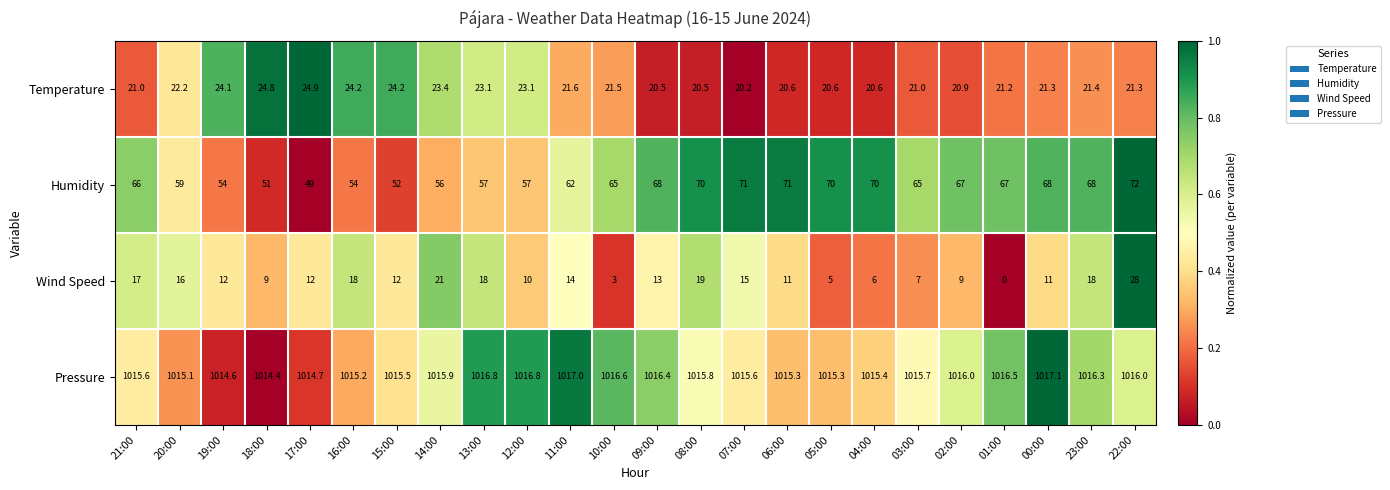

List the series in order of their peak value, highest first.

Pressure, Humidity, Wind Speed, Temperature